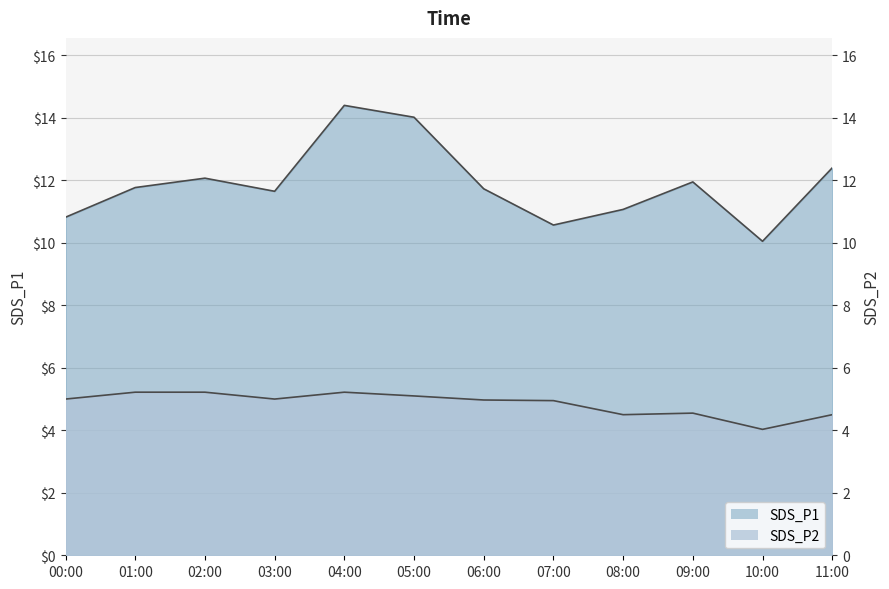

Reading right to left, extract all data points from this chart.

SDS_P1: 12.4	10.1	11.9	11.1	10.6	11.7	14.0	14.4	11.7	12.1	11.8	10.8
SDS_P2: 4.5	4.0	4.5	4.5	5.0	5.0	5.1	5.2	5.0	5.2	5.2	5.0